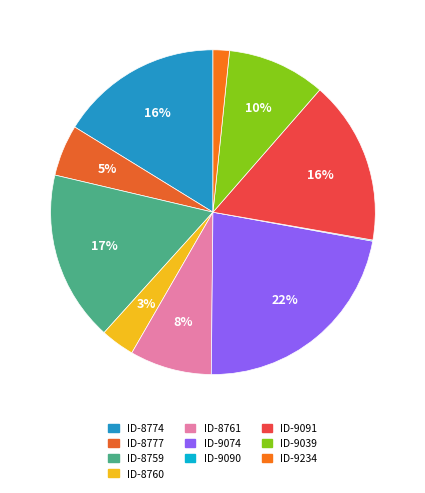

How many segments does this pie chart have?

10